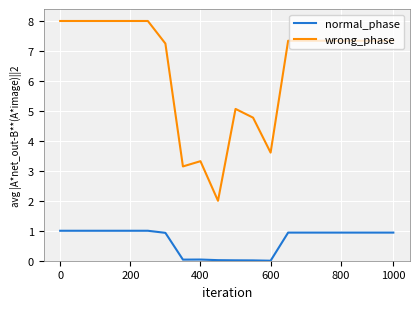

What is the maximum value shown in the chart?

8.0